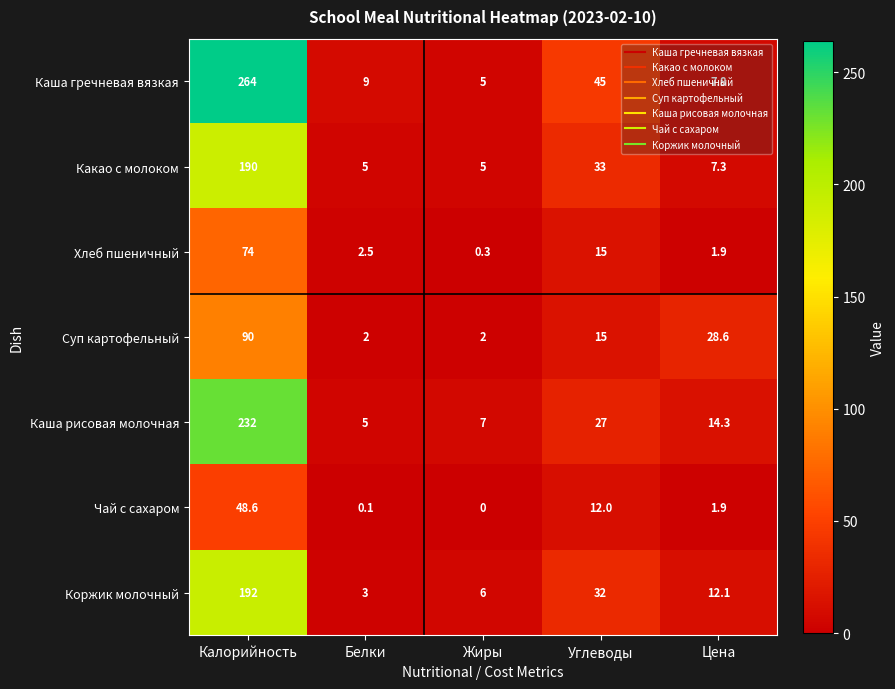

Between Калорийность and Жиры, which series saw the biggest shift?

Каша гречневая вязкая